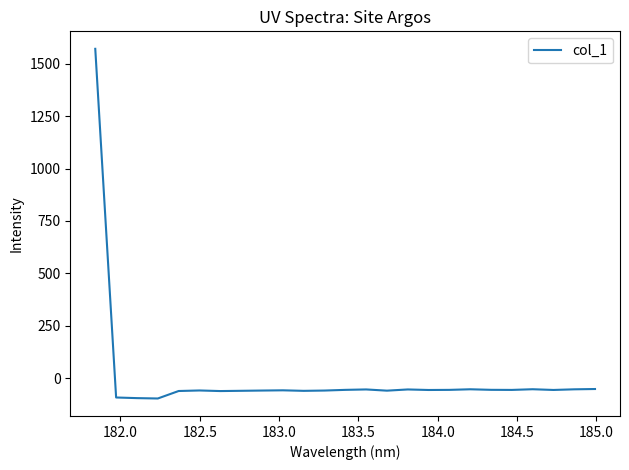

What is the difference between the maximum and second lowest values?

1666.2